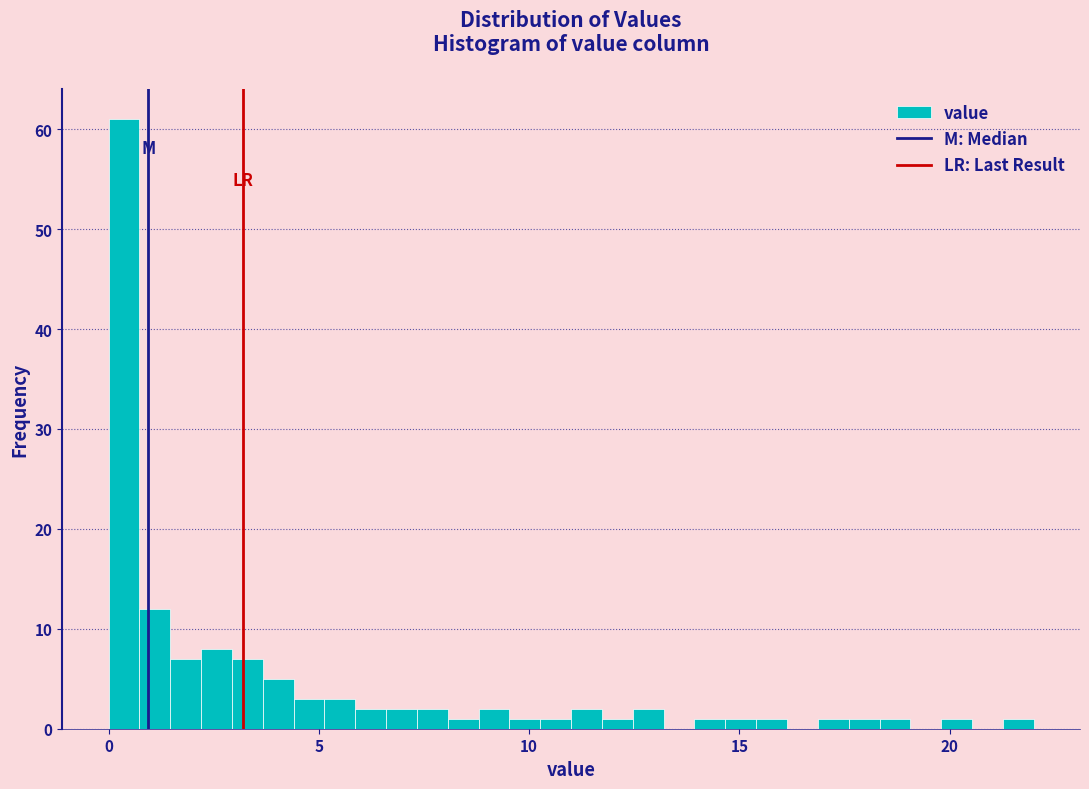

Around what value on the x-axis is the tallest bar? Give the approximate position of its centre, as read against the axis.

0.5